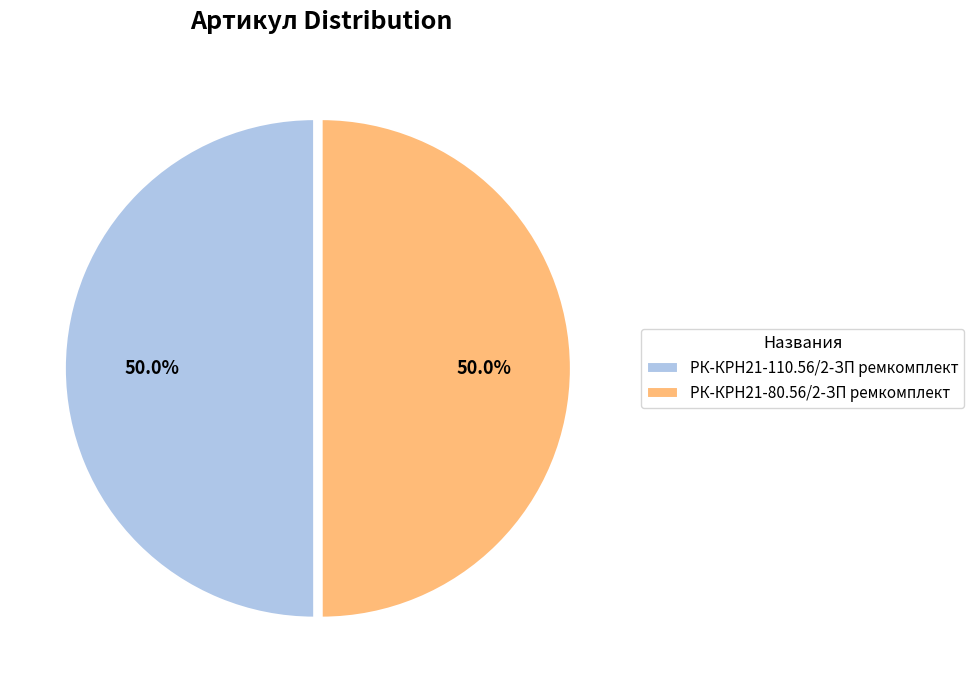

Count the number of slices in the pie.

2